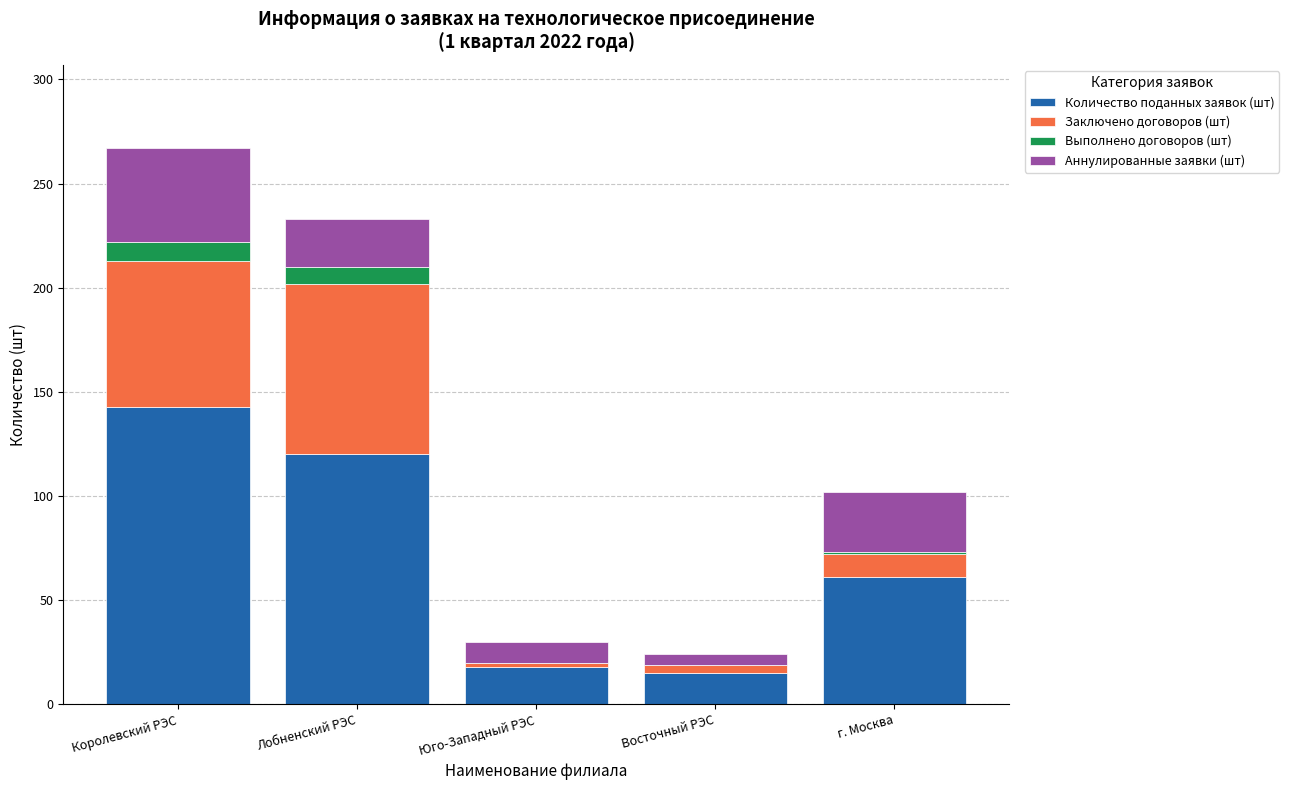

At which category is the sum across all series the highest?

Королевский РЭС